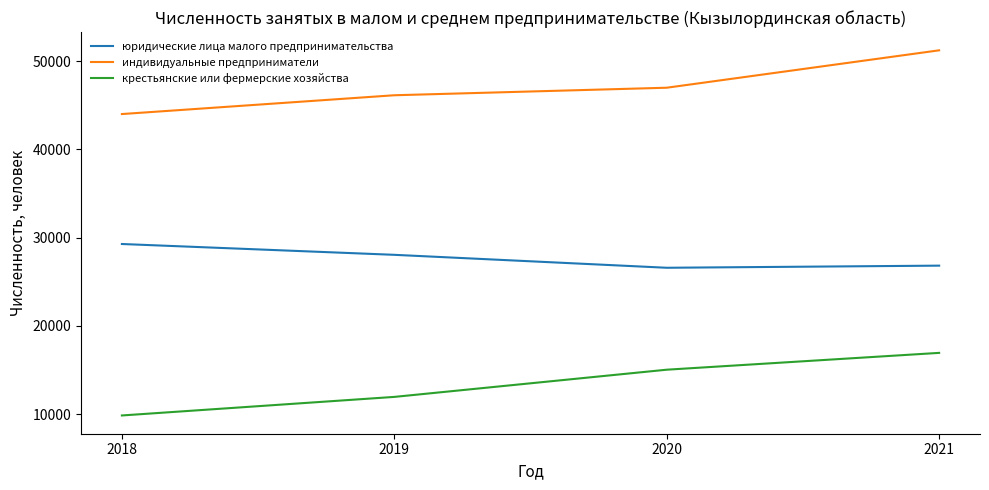

Which series changed the most between 2018 and 2019?

индивидуальные предприниматели